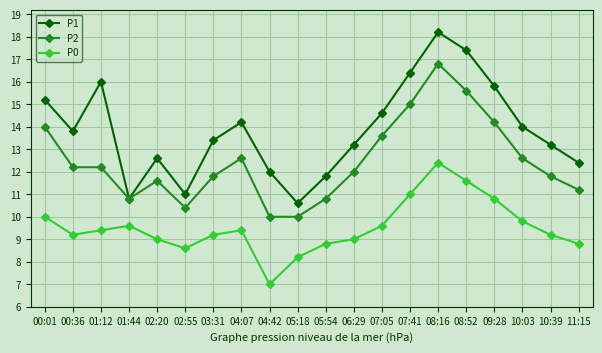

What is the label of the 15th point from the left?

08:16